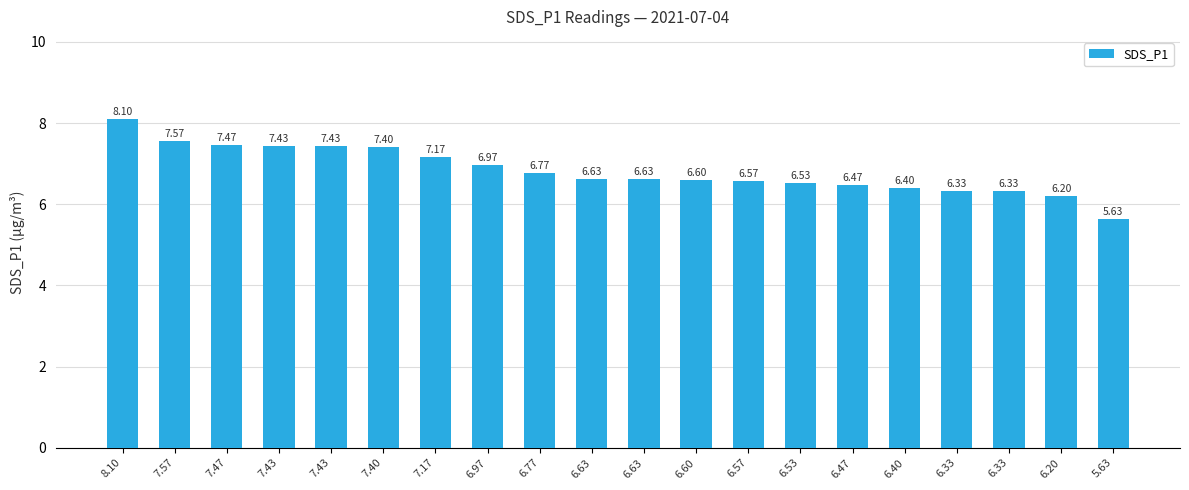

List the labels in order of value, smallest first.

5.63, 6.20, 6.33, 6.33, 6.40, 6.47, 6.53, 6.57, 6.60, 6.63, 6.63, 6.77, 6.97, 7.17, 7.40, 7.43, 7.43, 7.47, 7.57, 8.10